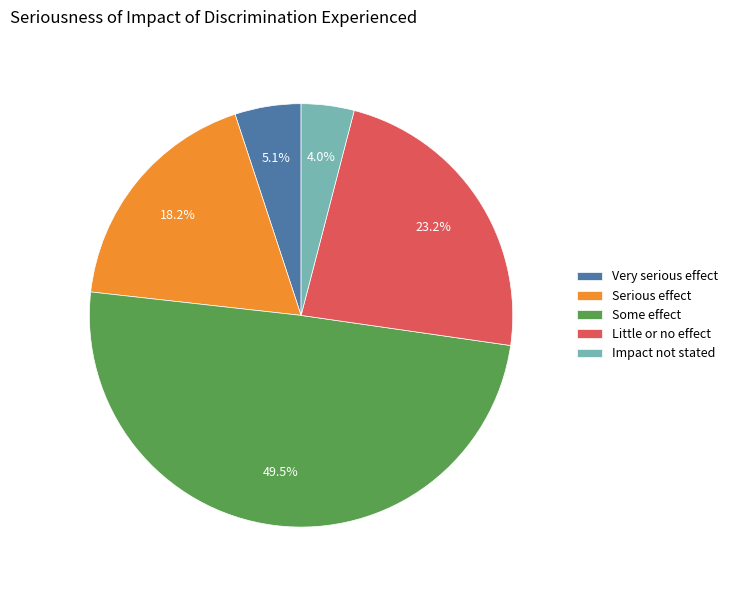

To the nearest percent, what is the average slice percentage?

20%